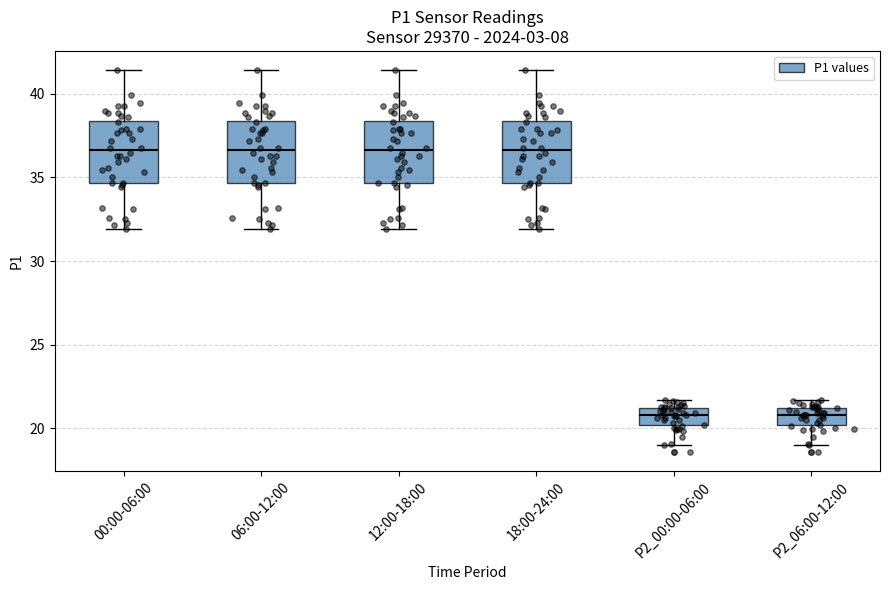

Where does the upper whisker of the box for 12:00-18:00 end on the y-axis? The values are not printed on the chart, so give them approximately, as read against the axis.

41.5